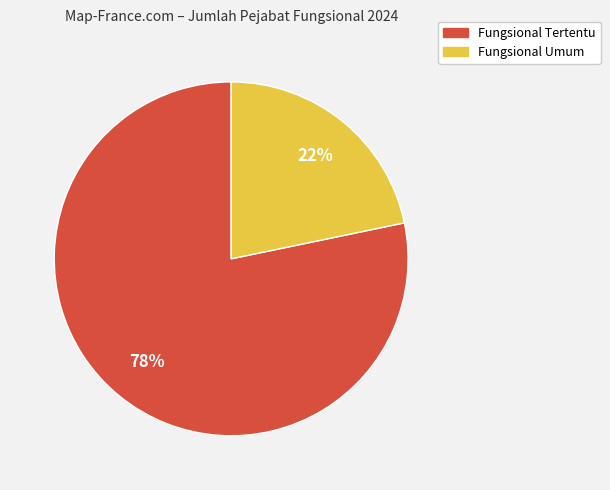

Rank the categories by value from highest to lowest.

Fungsional Tertentu, Fungsional Umum